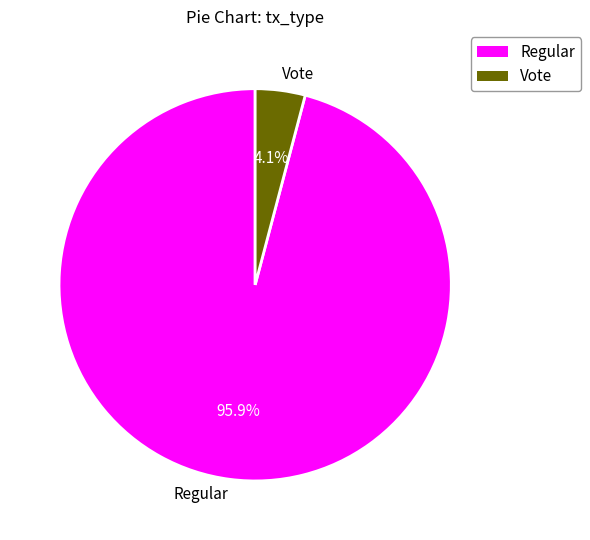

To the nearest percent, what percentage of the pie is Regular?

96%